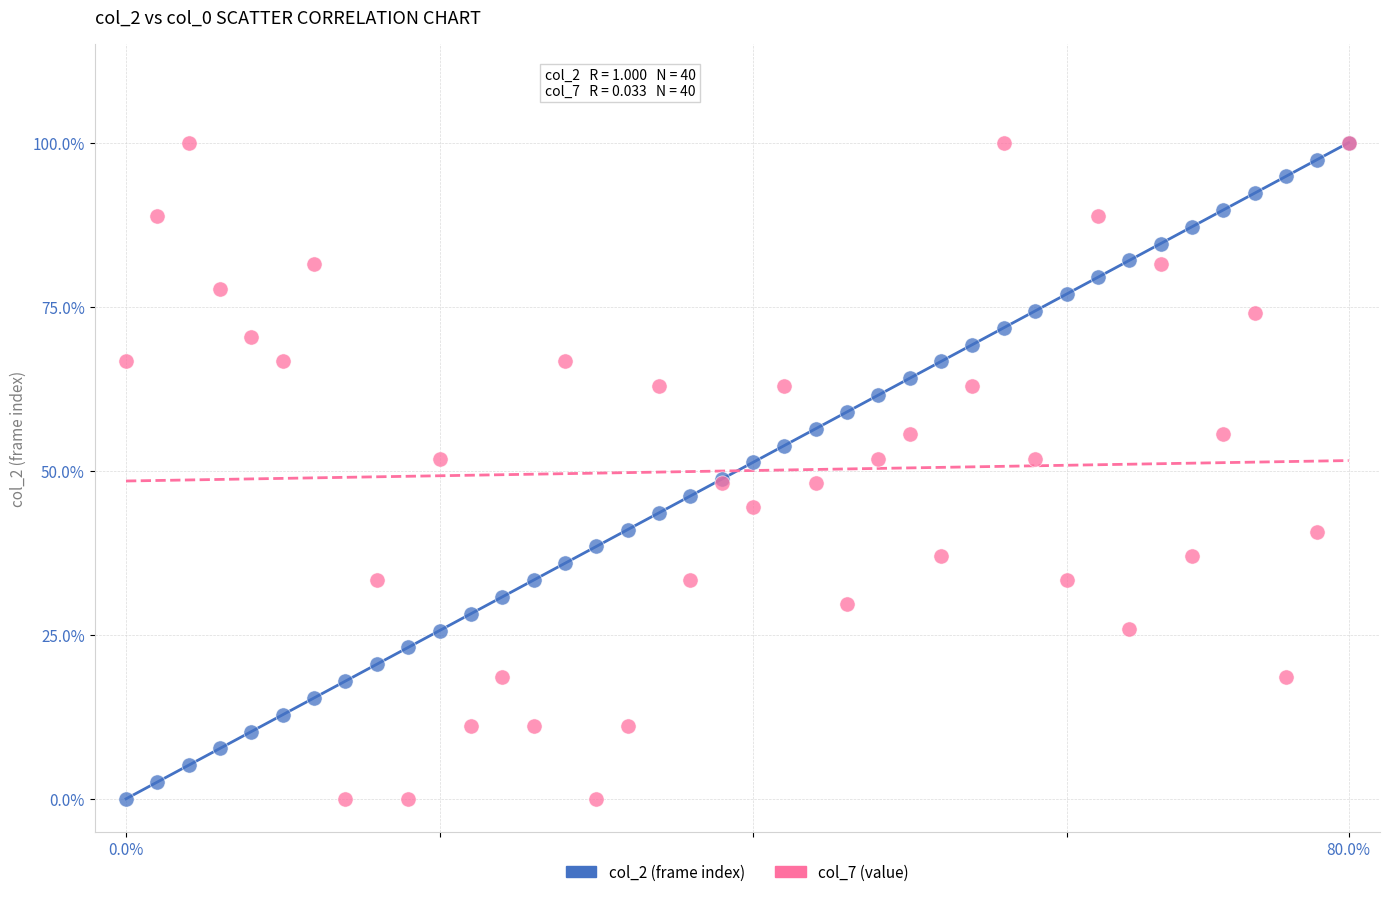

What are all the series names shown in the legend?

col_2 (frame index), col_7 (value)